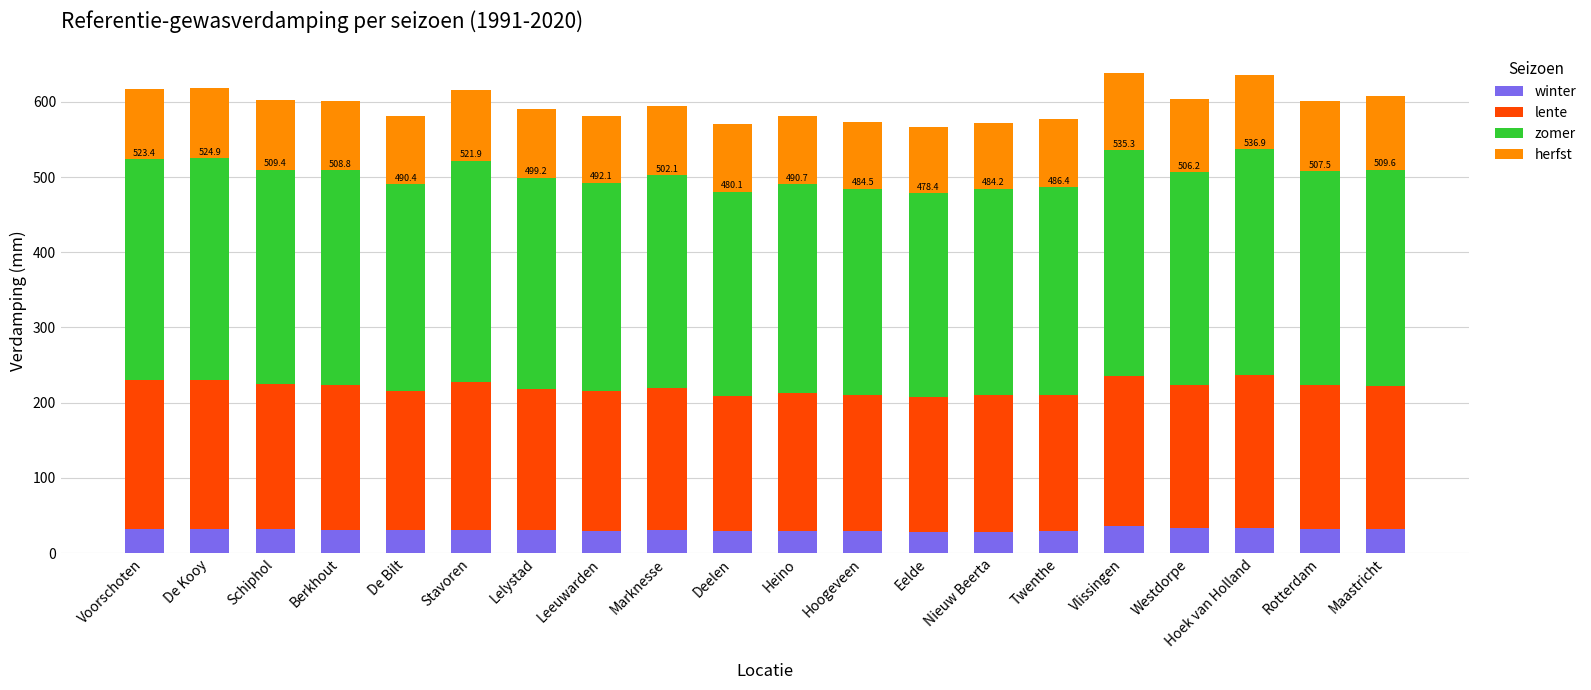

What is the maximum value for winter?

35.8